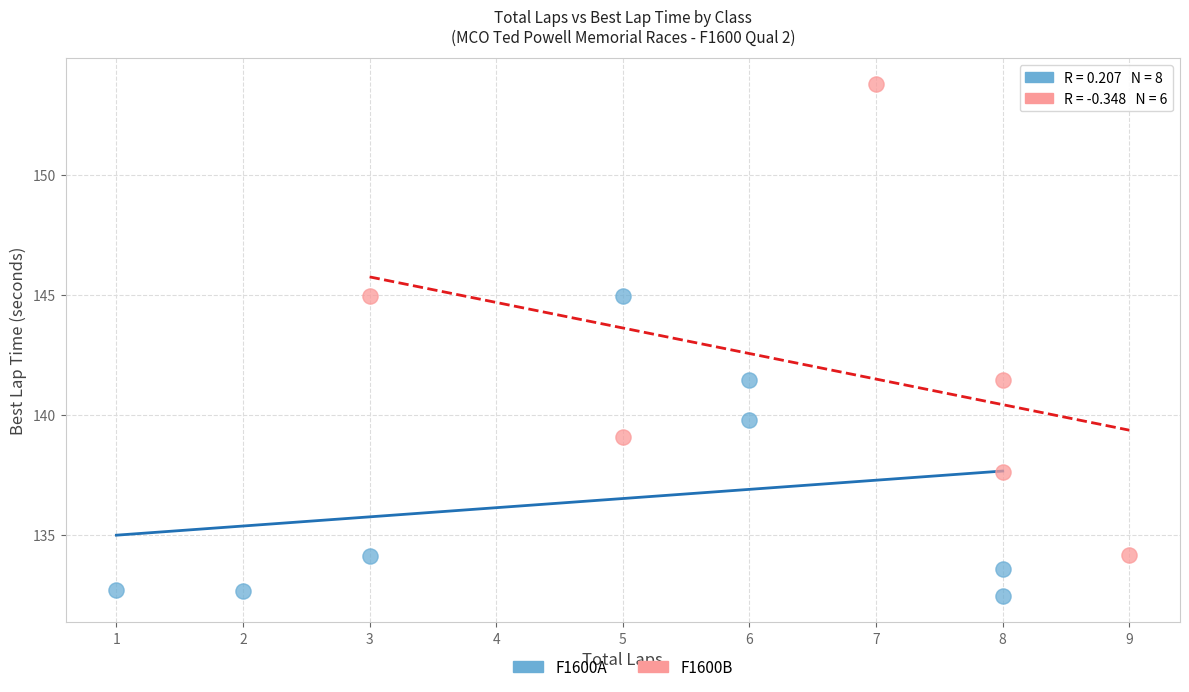

Which series has the widest spread of Y values?

F1600B